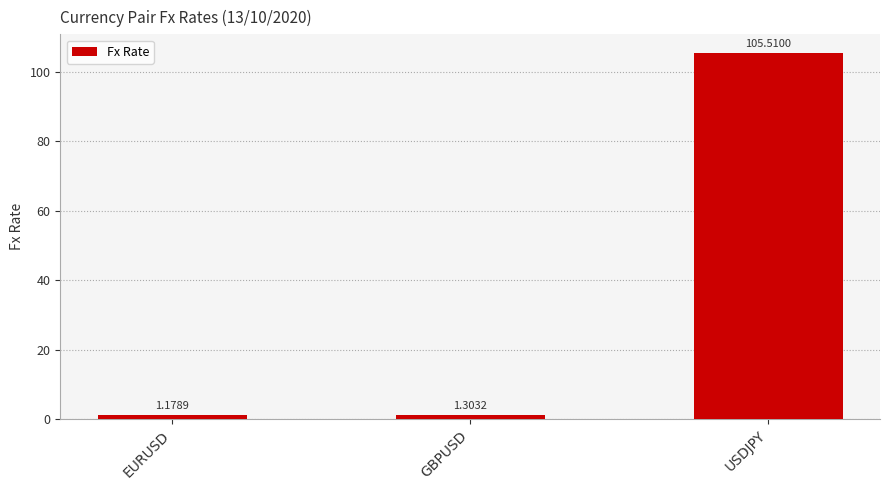

At which category does the chart reach its peak across all series?

USDJPY